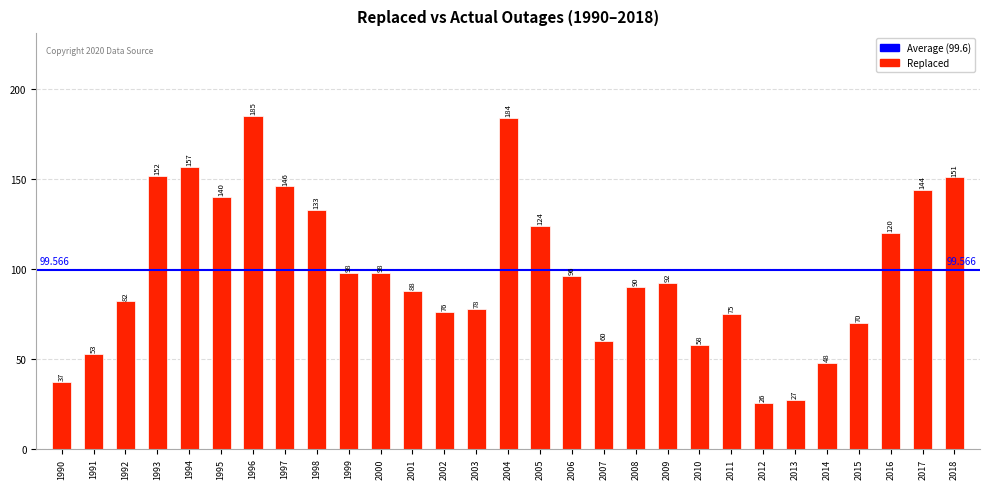

How many bars are there in total?

29